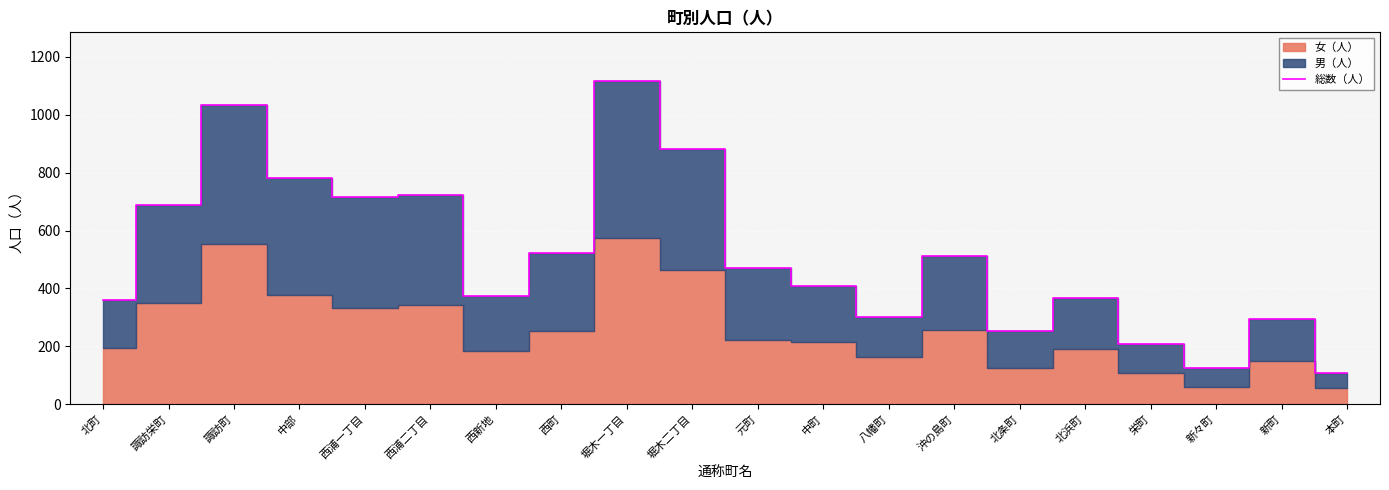

The value at 堀木二丁目 is 1555. True or false?

False